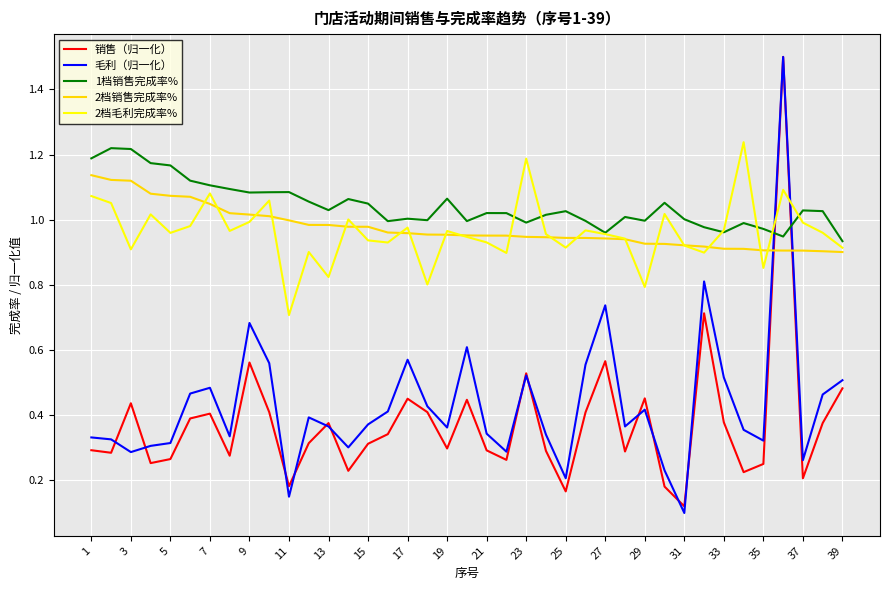

True or false: 销售（归一化） and 2档毛利完成率% cross at least once.

True